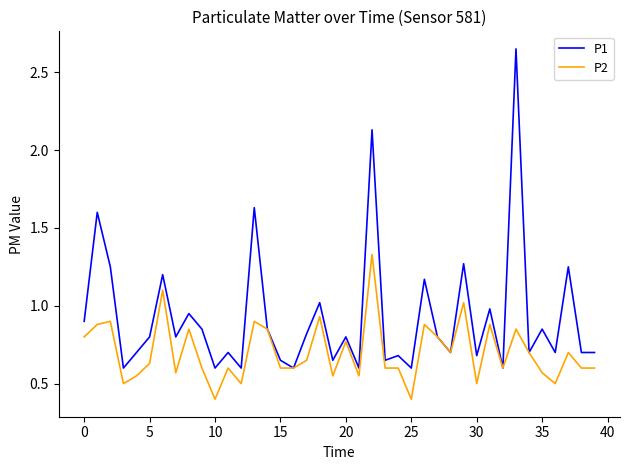

Rank the series by their maximum value, from highest to lowest.

P1, P2